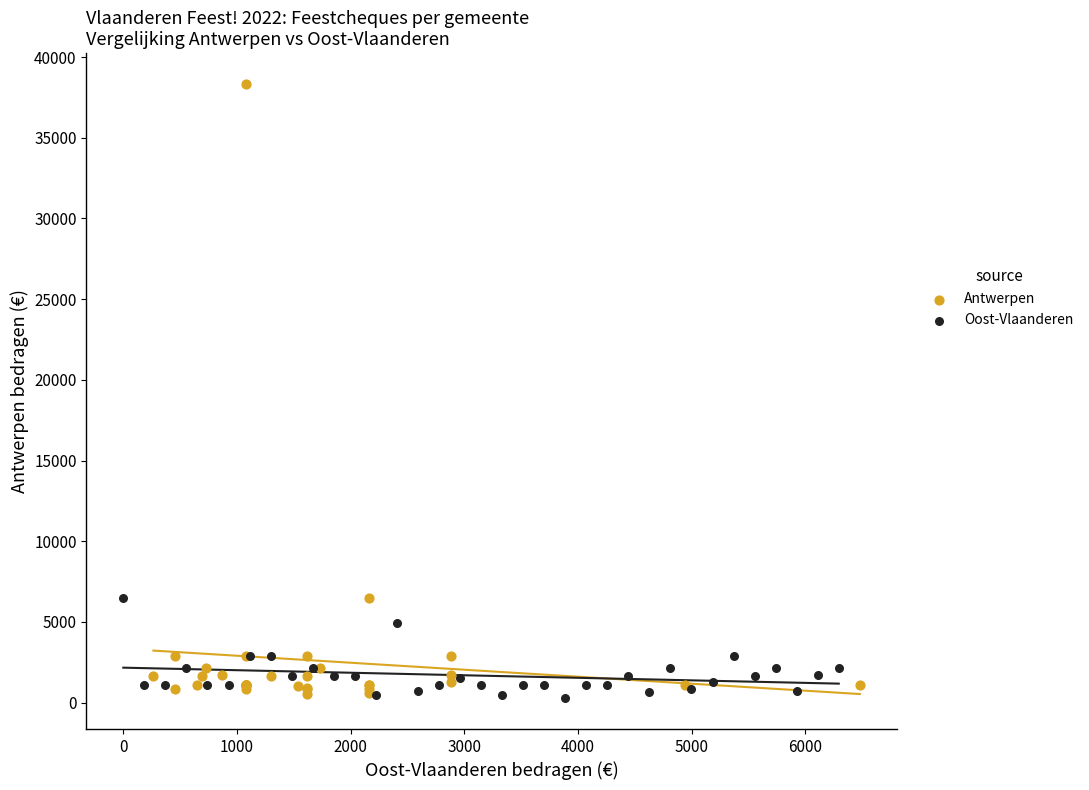

What are all the series names shown in the legend?

Antwerpen, Oost-Vlaanderen